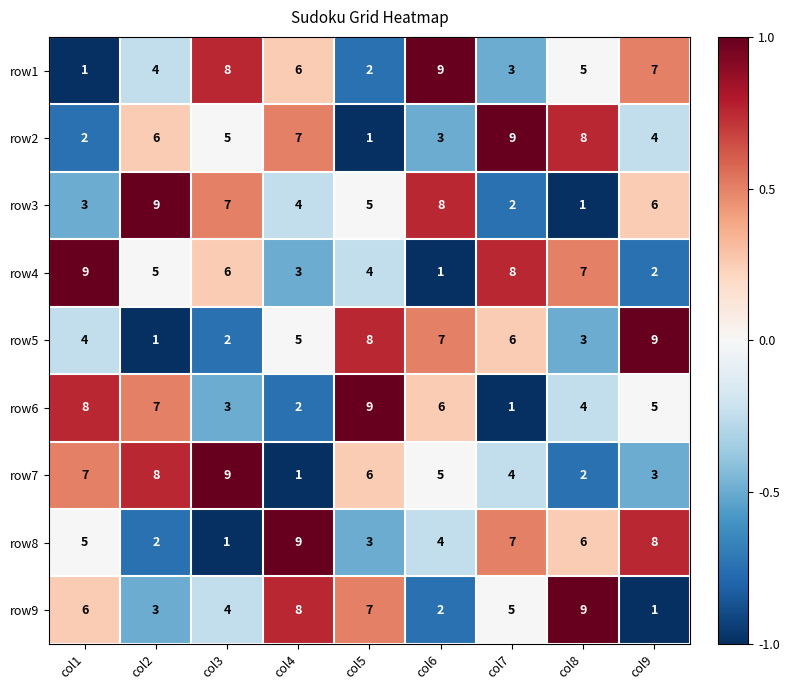

At col3, list the series in order from largest to smallest.

row7, row1, row3, row4, row2, row9, row6, row5, row8